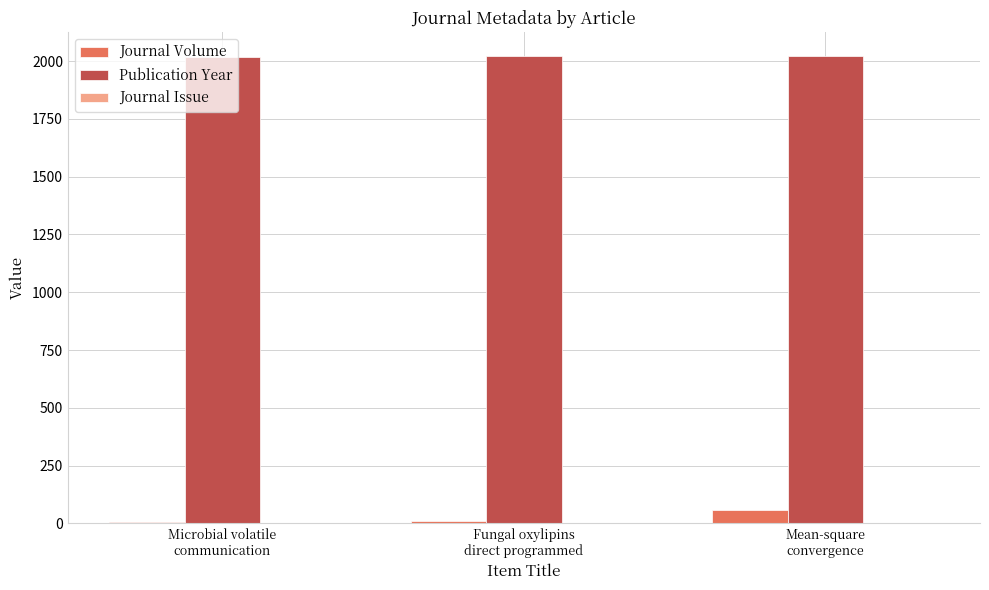

What is the sum of all Publication Year values?

6060